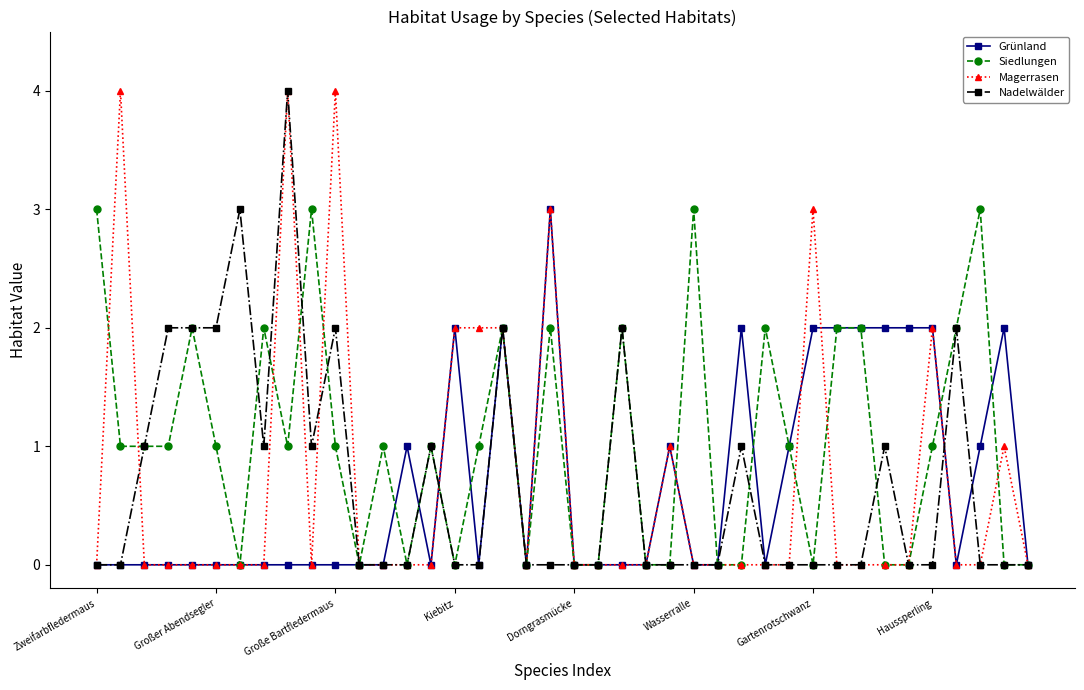

True or false: Grünland has more than 0 points higher than both neighbors.

True